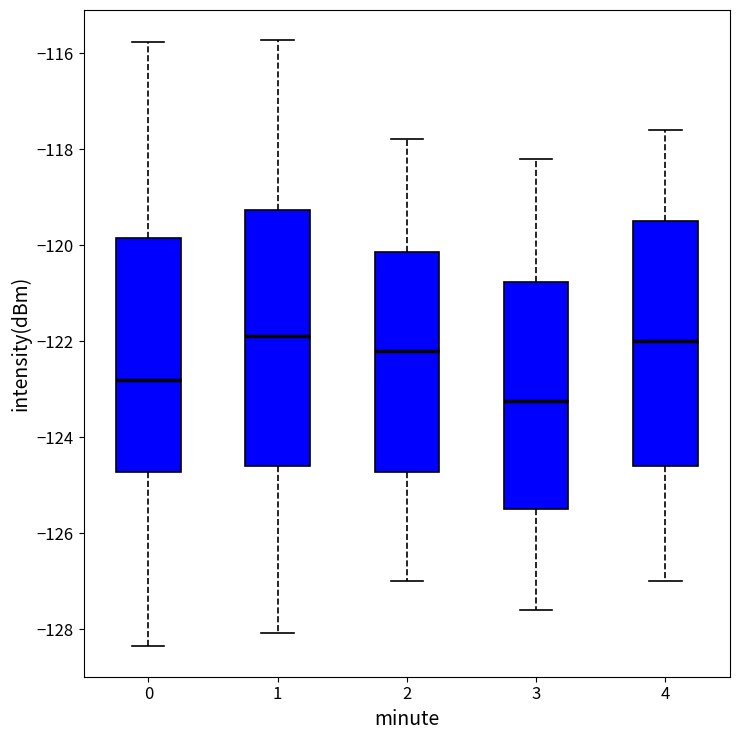

Reading left to right, transcribe this box plot: for each box, give where its median line is, the range the box spans, and where its two whiskers end, as read against the y-axis. The values are not printed on the chart, so give them approximately, as read against the axis.

0: median -122.8, box -124.8 to -119.8, whiskers -128.4 to -115.8
1: median -121.8, box -124.6 to -119.2, whiskers -128.0 to -115.8
2: median -122.2, box -124.8 to -120.2, whiskers -127.0 to -117.8
3: median -123.2, box -125.4 to -120.8, whiskers -127.6 to -118.2
4: median -122.0, box -124.6 to -119.4, whiskers -127.0 to -117.6